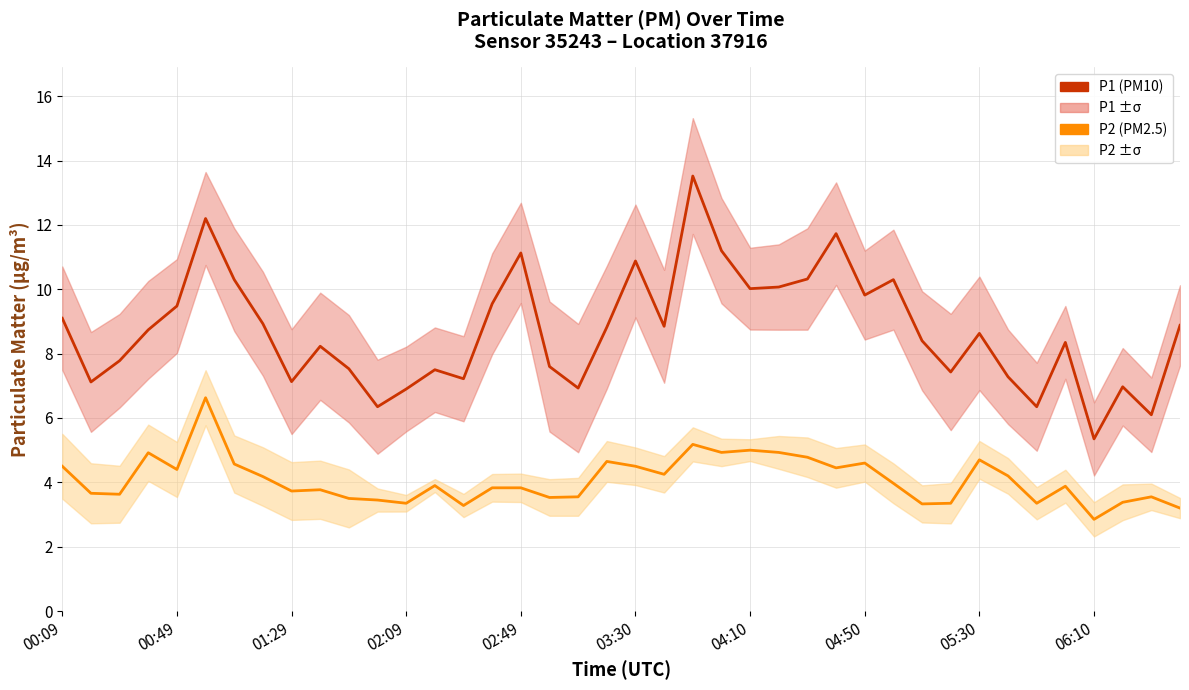

What is the sum of the P2 (PM2.5) values at 16 and 14?

7.1